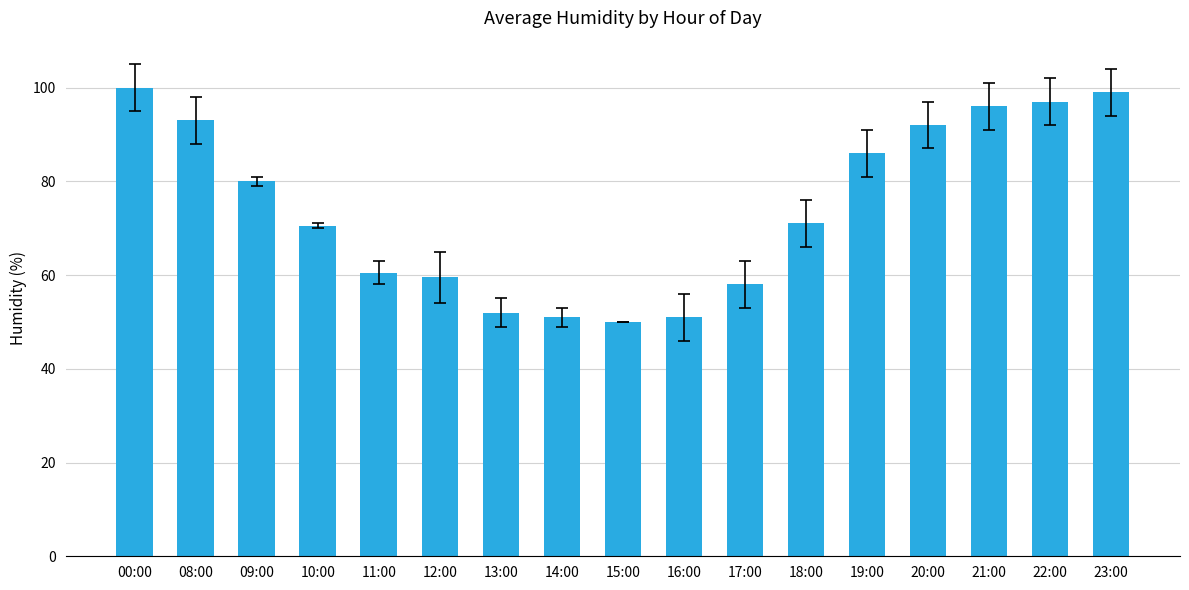

What is the label of the 14th bar from the left?

20:00